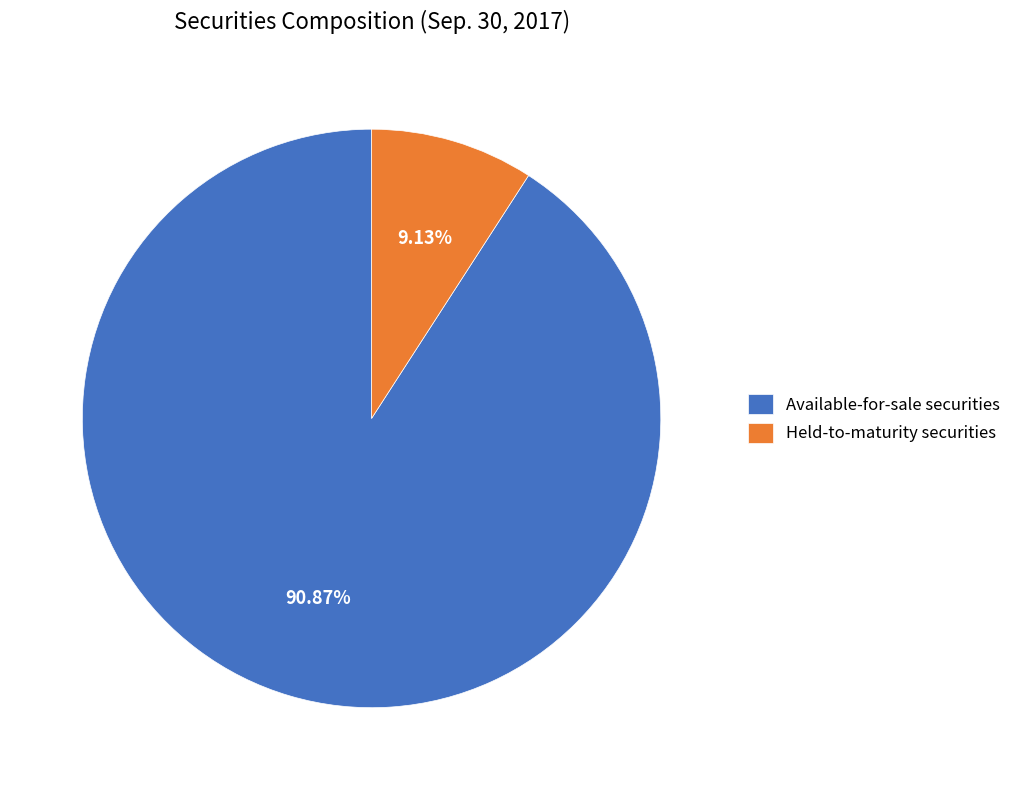

Count the number of slices in the pie.

2